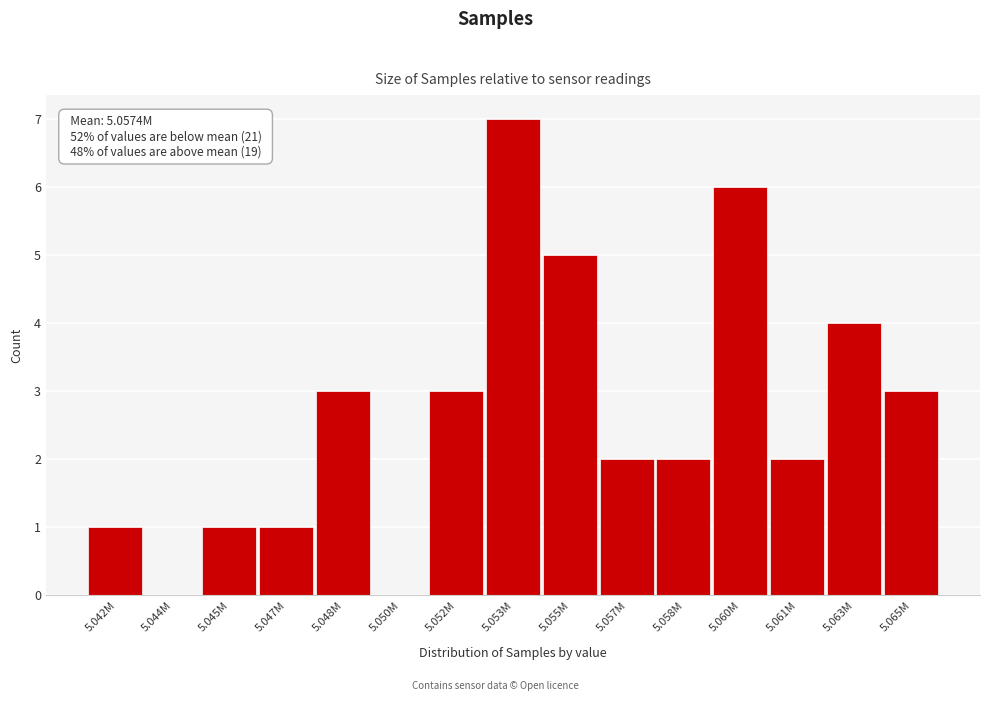

Reading left to right, extract all data points from this chart.

5.042M=1	5.044M=0	5.045M=1	5.047M=1	5.048M=3	5.050M=0	5.052M=3	5.053M=7	5.055M=5	5.057M=2	5.058M=2	5.060M=6	5.061M=2	5.063M=4	5.065M=3